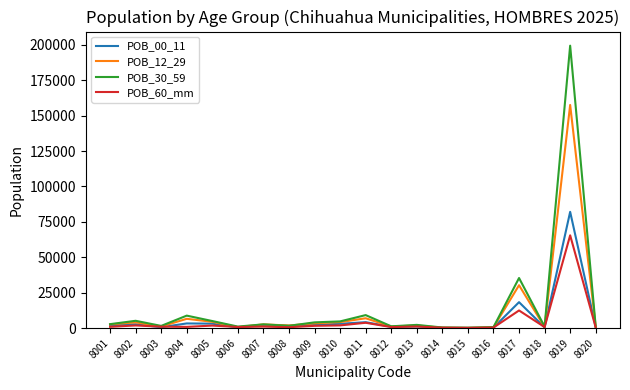

In POB_60_mm, how many points are lower than both neighbors (excluding endpoints)?

6